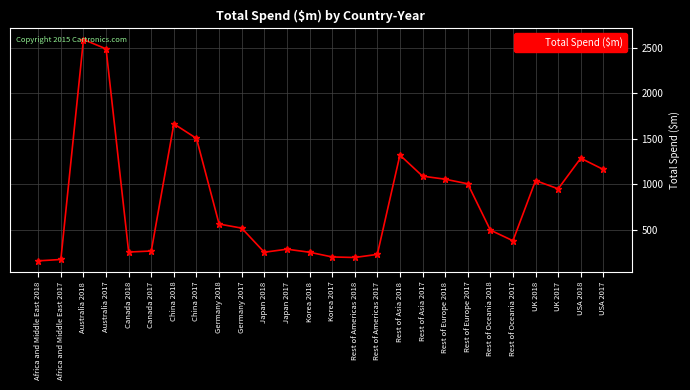

What position from the right is Japan 2018?

16